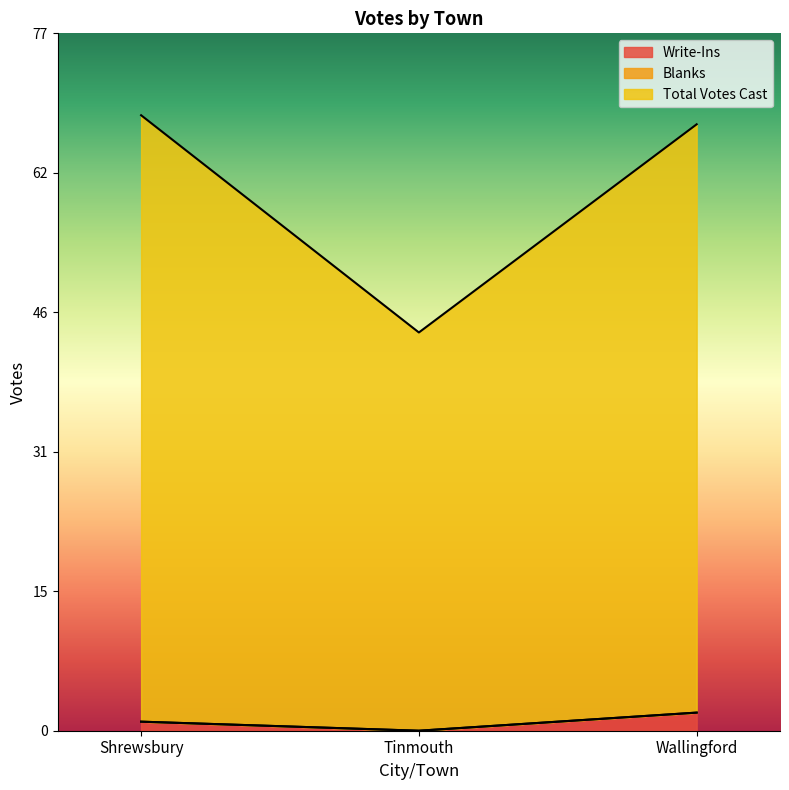

The value of Write-Ins at Tinmouth is 1. True or false?

False